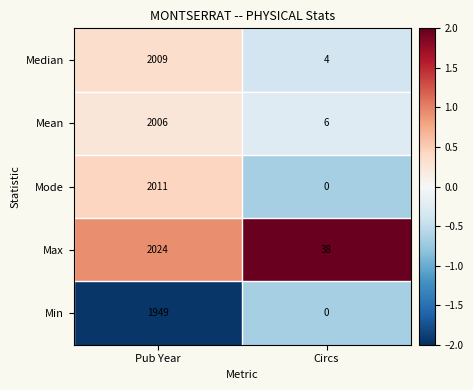

How many distinct data groups are displayed?

5